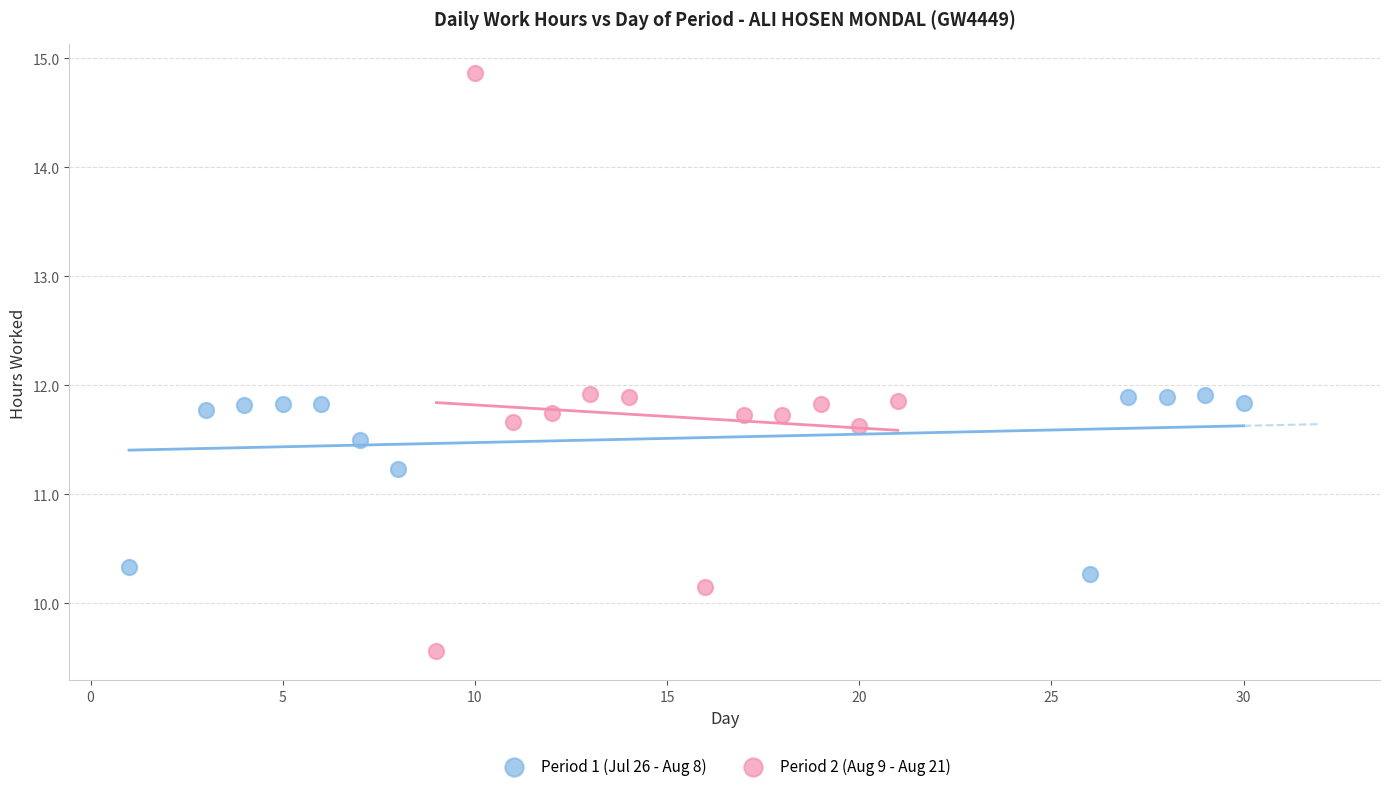

What are all the series names shown in the legend?

Period 1 (Jul 26 - Aug 8), Period 2 (Aug 9 - Aug 21)